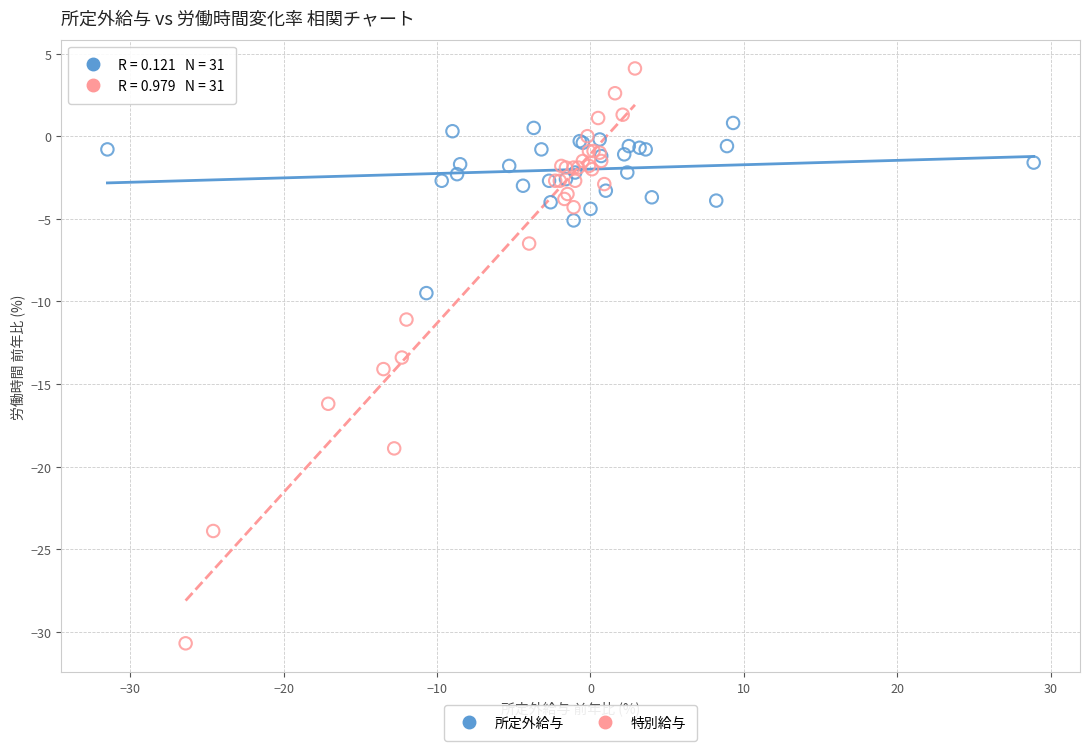

Which series contains the lowest Y value?

特別給与